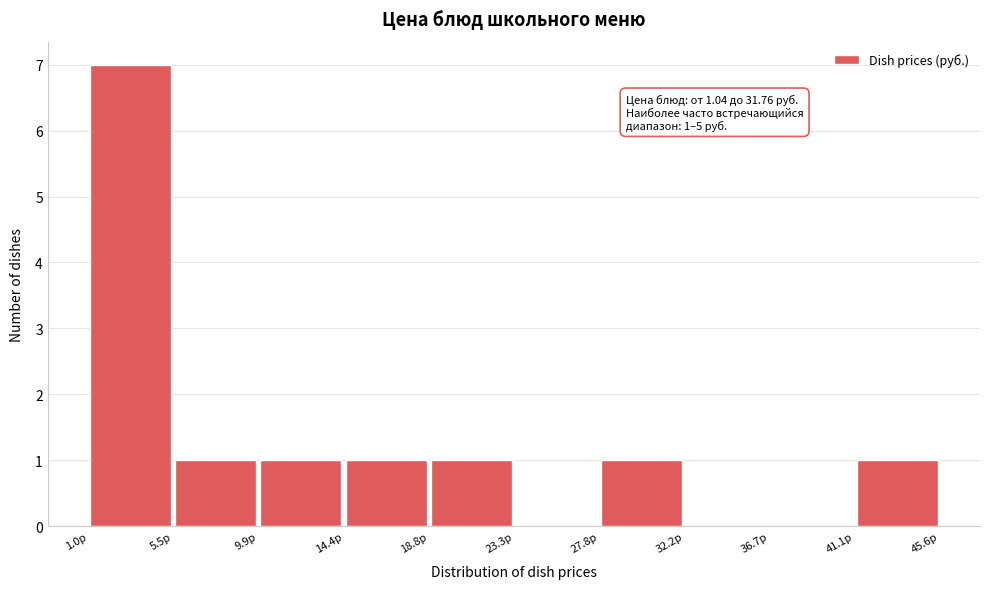

Which range on the x-axis has the tallest bar?

1.0 to 5.5